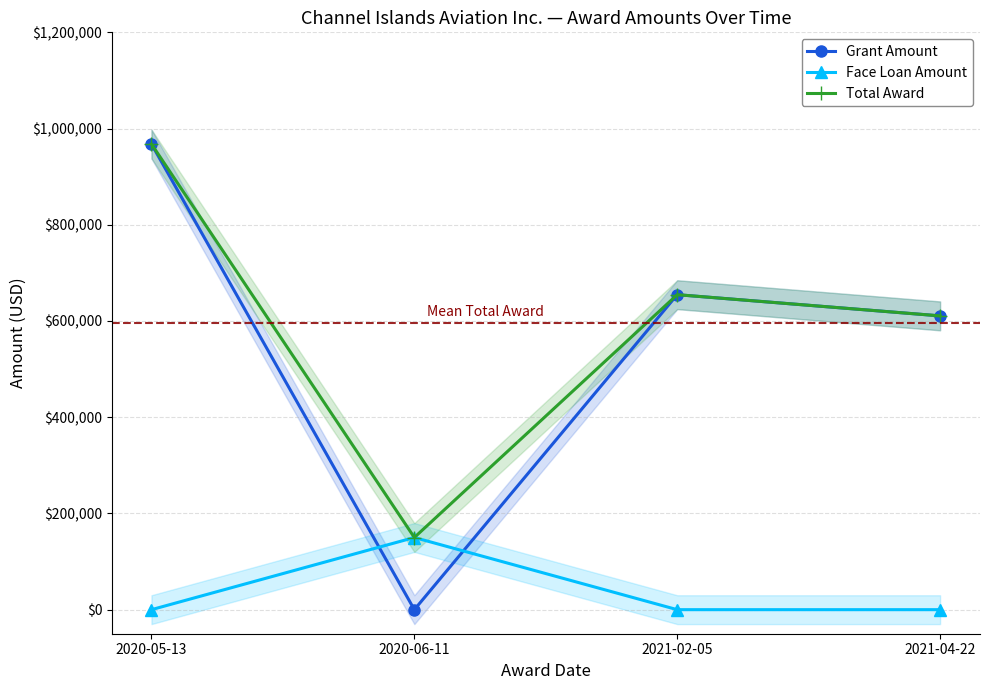

What are all the series names shown in the legend?

Grant Amount, Face Loan Amount, Total Award